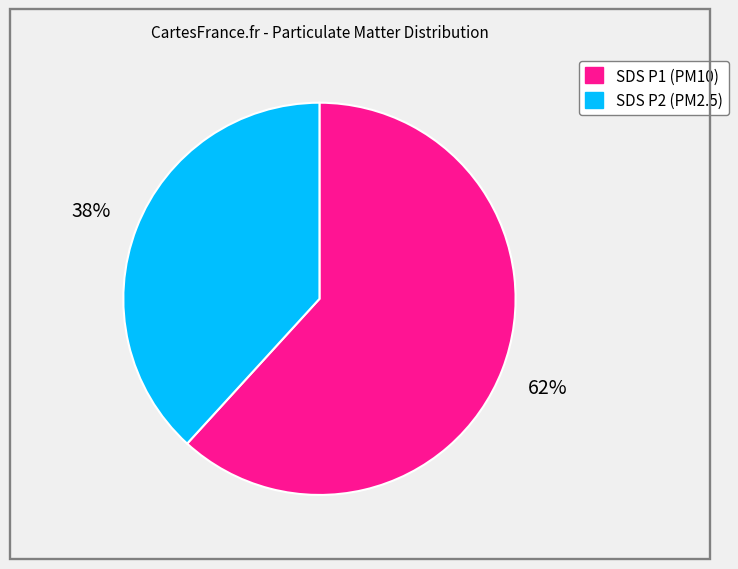

Is there any slice that represents more than half of the pie?

Yes